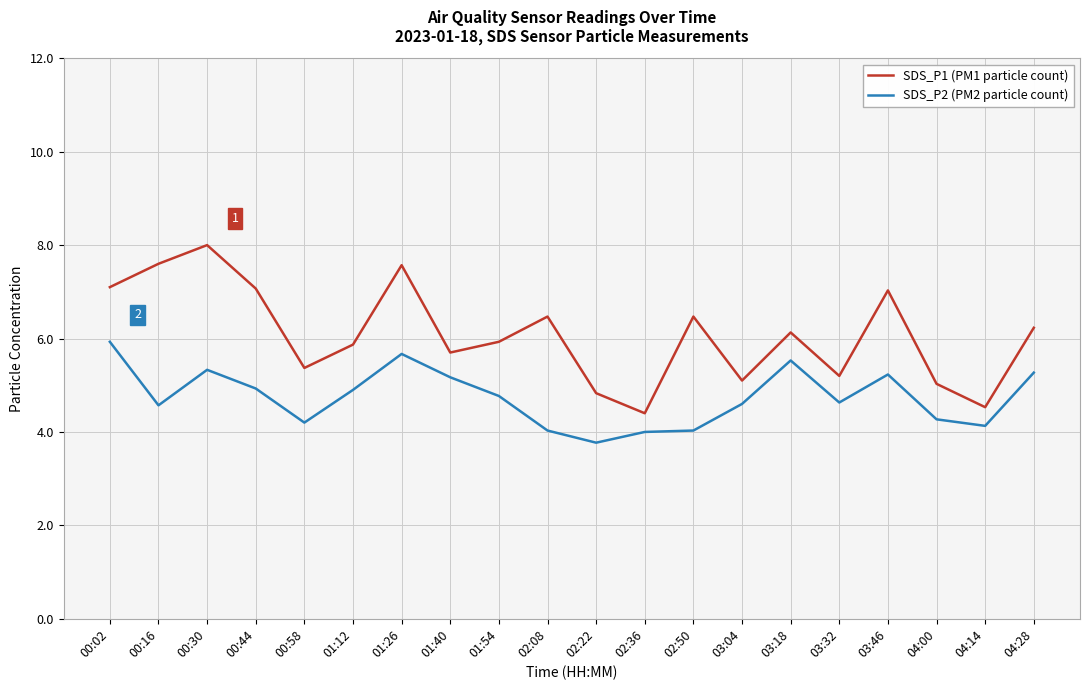

How many categories are shown in the chart?

20